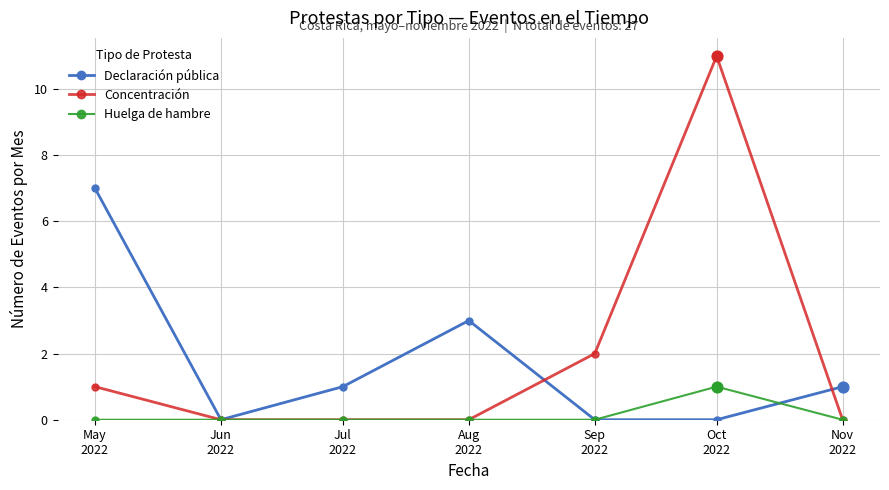

What are all the series names shown in the legend?

Declaración pública, Concentración, Huelga de hambre